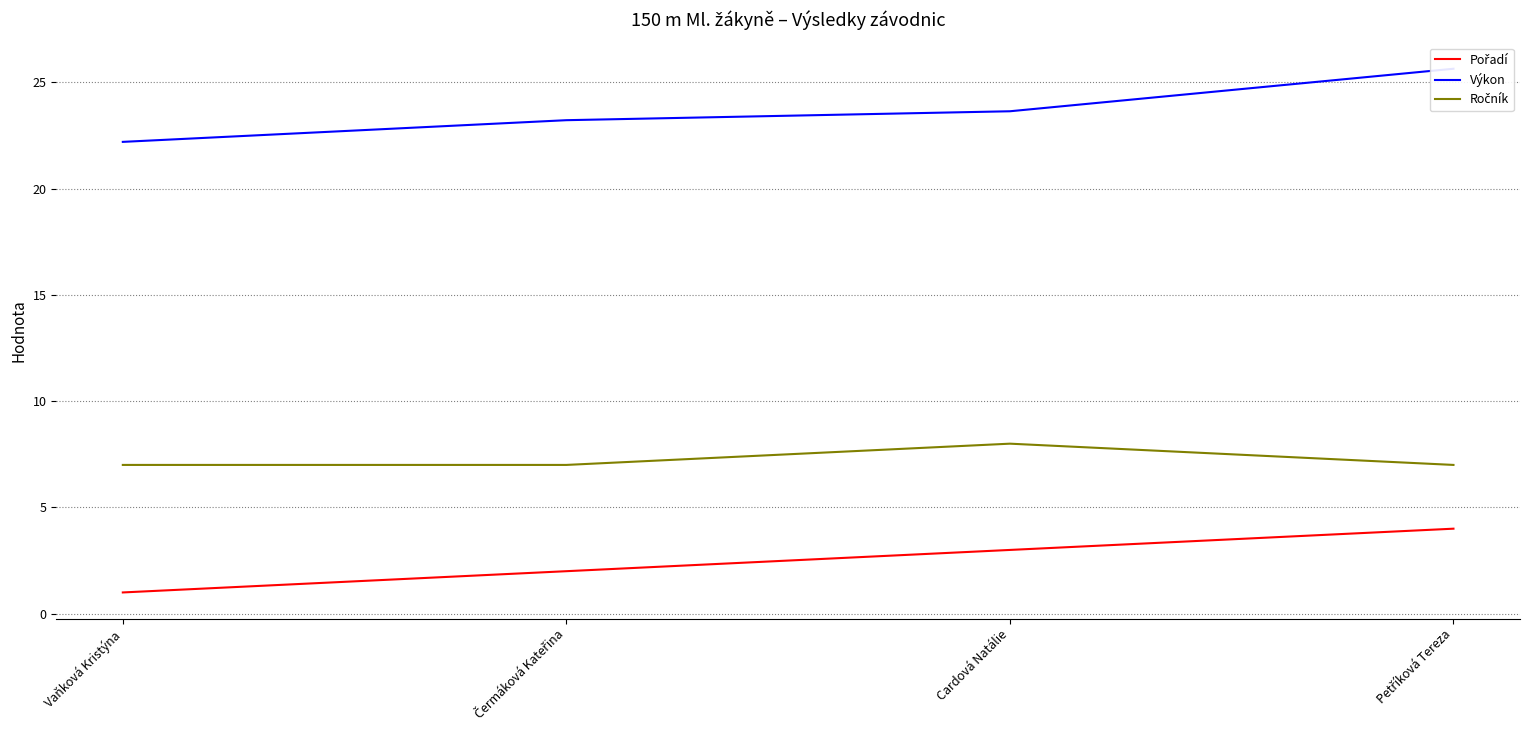

Count the Ročník values in the range 7 to 8.

4